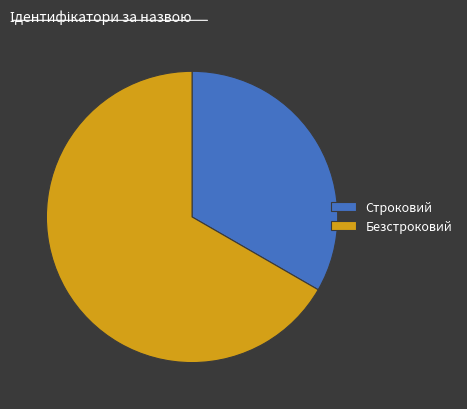

Approximately how many times larger is the value at Безстроковий compared to Строковий?

2.0